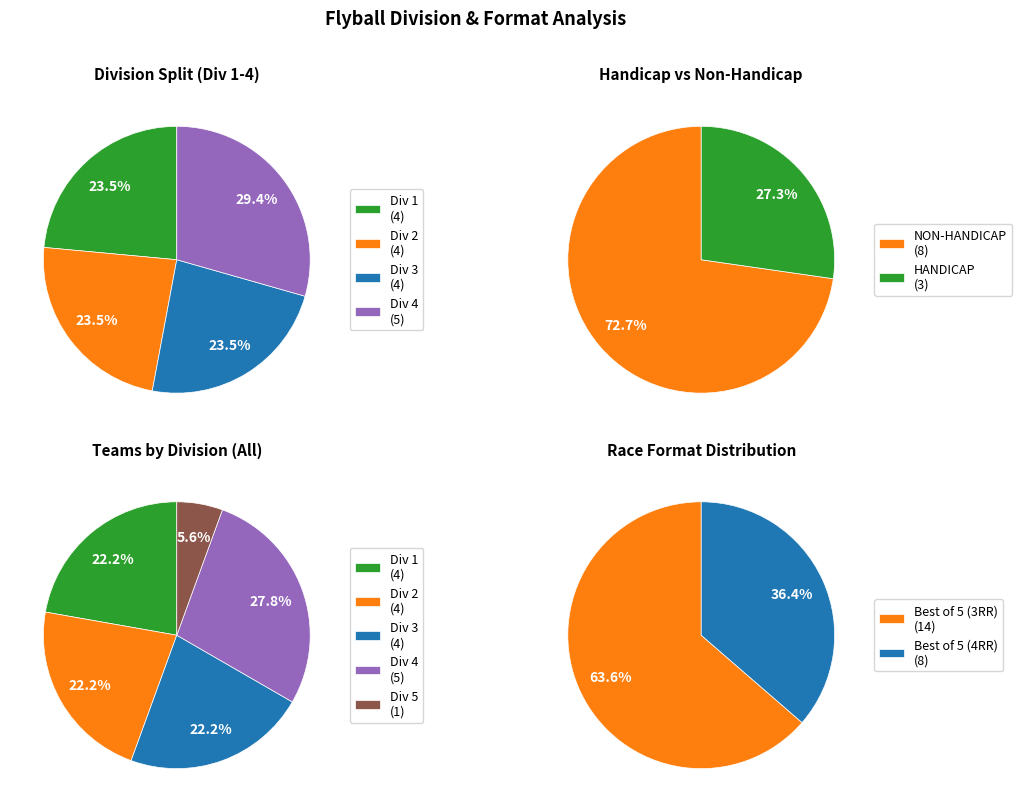

To the nearest percent, what is the average slice percentage?

50%